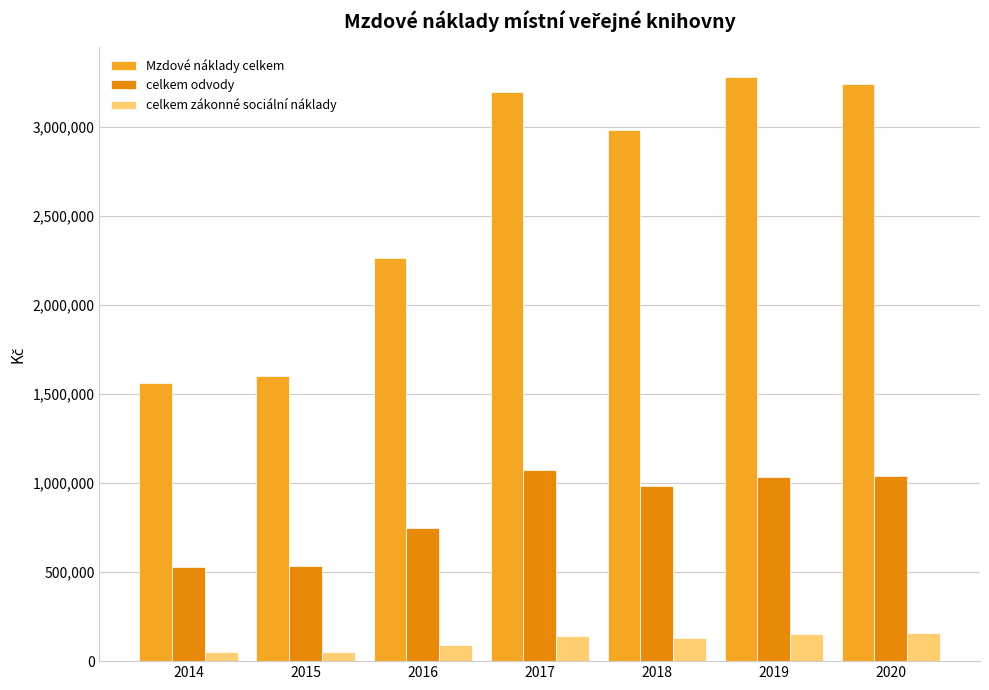

At which label is celkem odvody closest to 801907?

2016